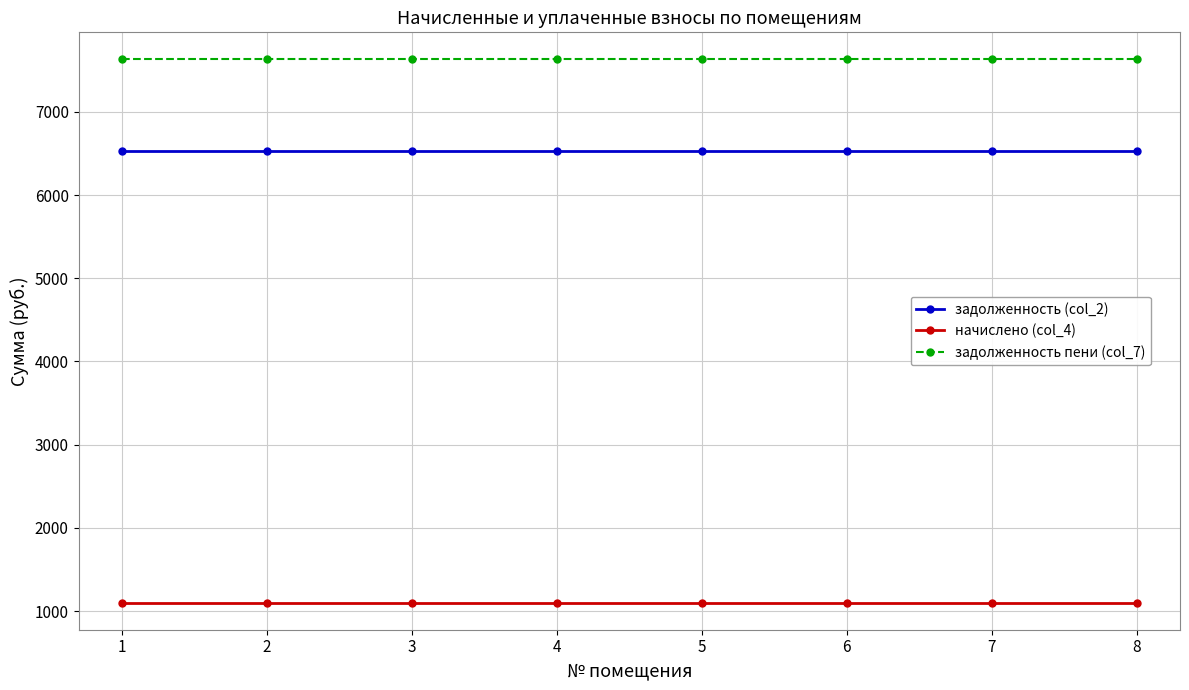

The value of начислено (col_4) at 8 is 1101.6. True or false?

True